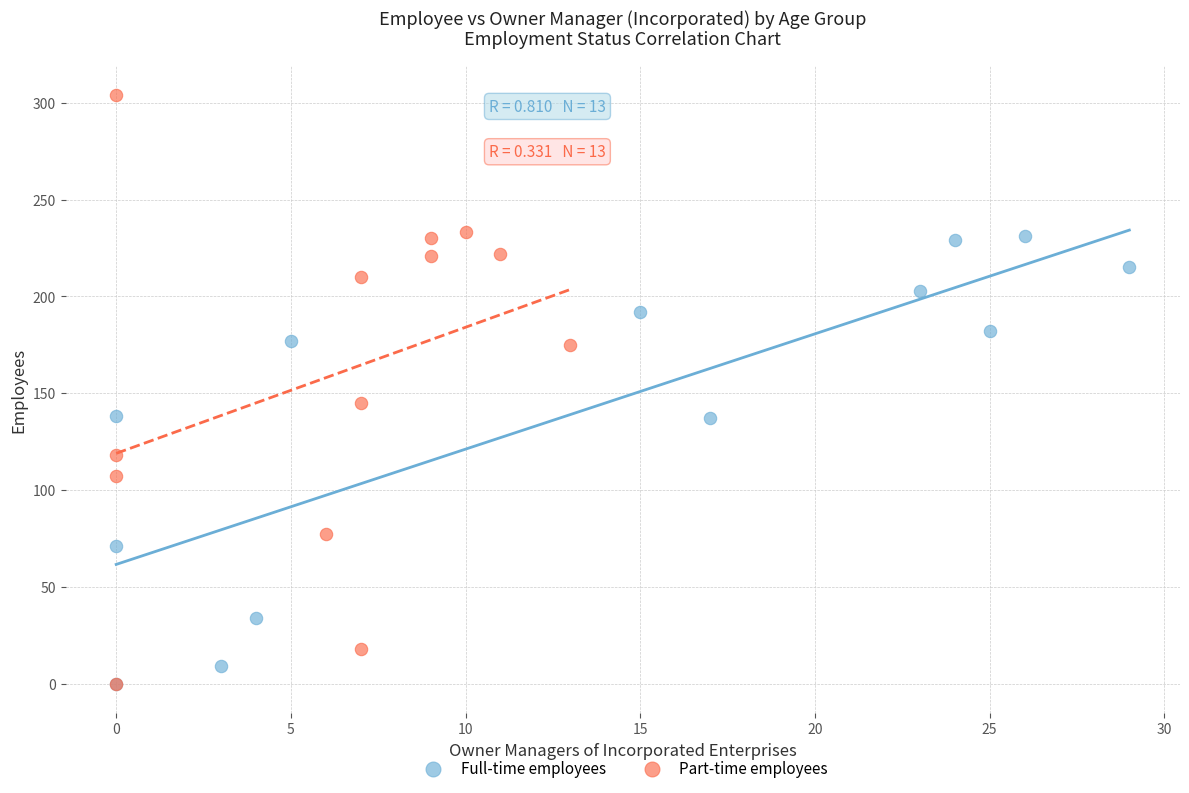

What are all the series names shown in the legend?

Full-time employees, Part-time employees